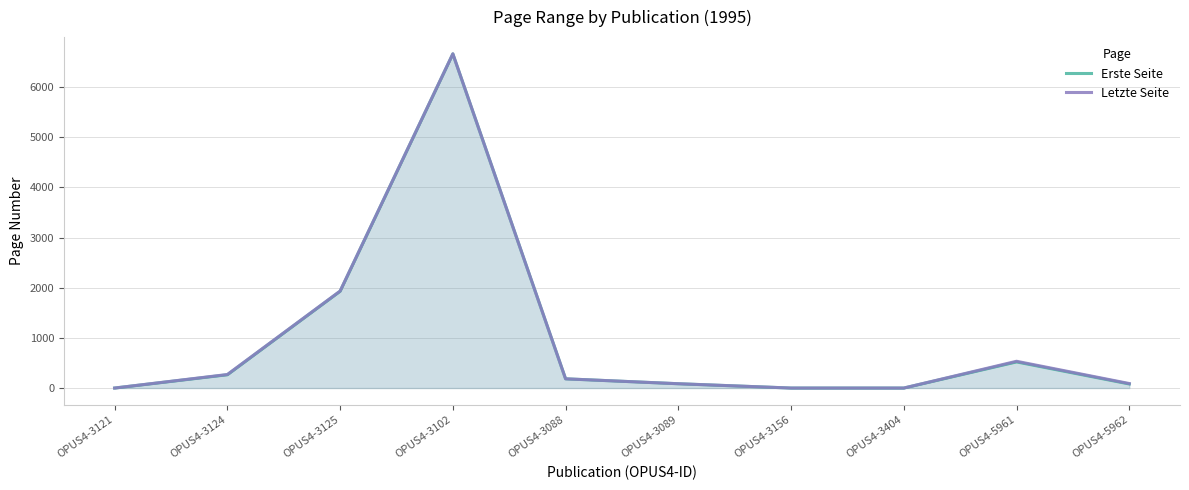

What is the label of the 8th point from the right?

OPUS4-3125